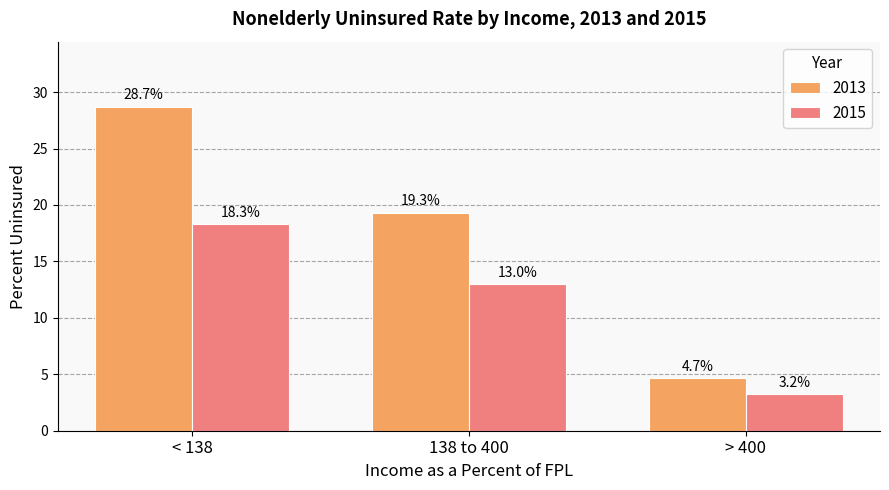

What position from the right is < 138?

3